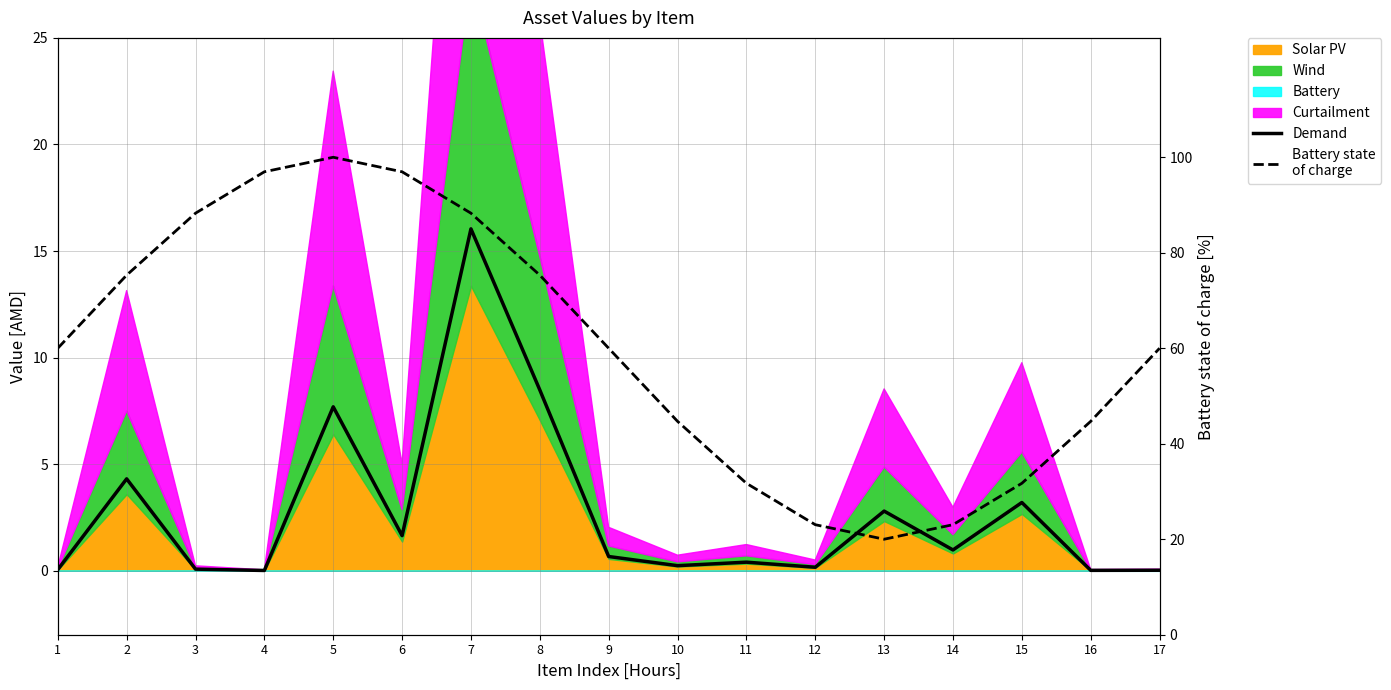

What is the maximum value shown in the chart?

100.0